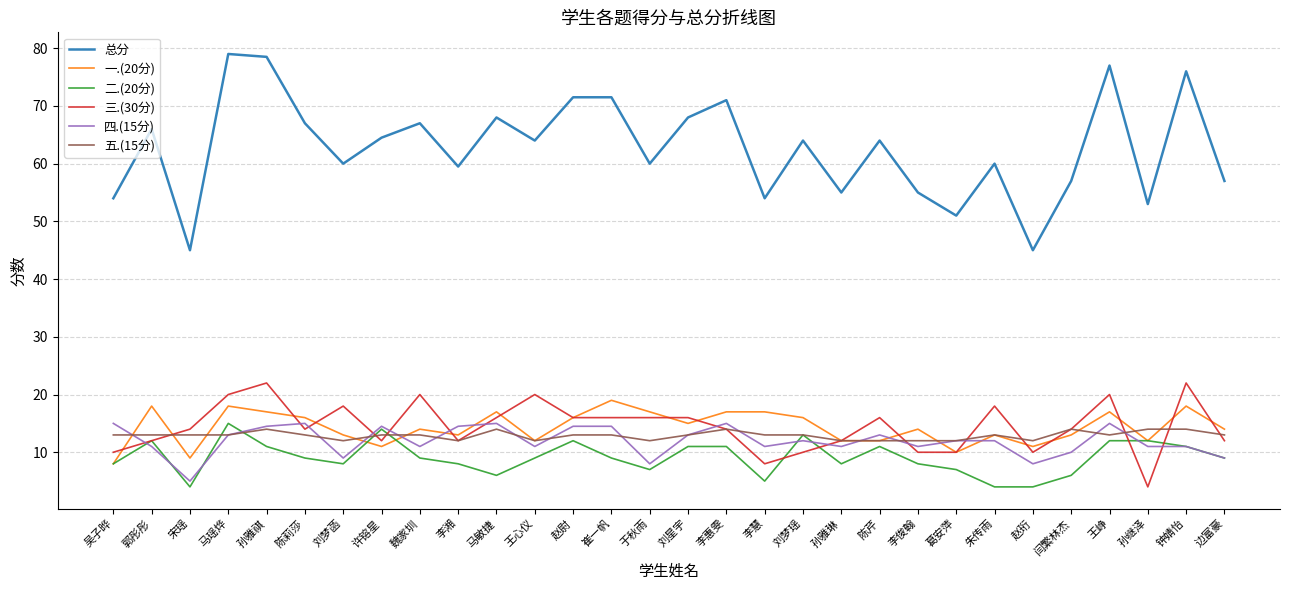

What is the approximate value of 二.(20分) at 赵尉?

12.0